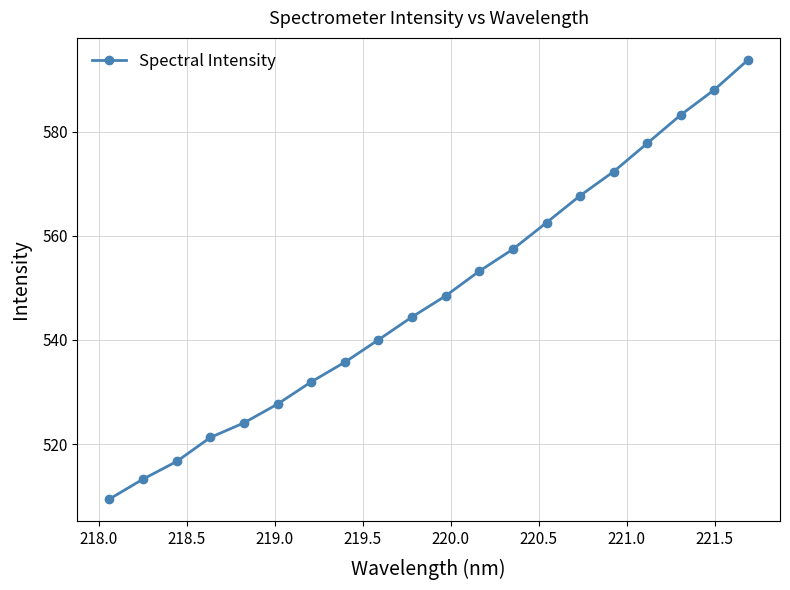

What is the difference between the maximum and second lowest values?

80.5